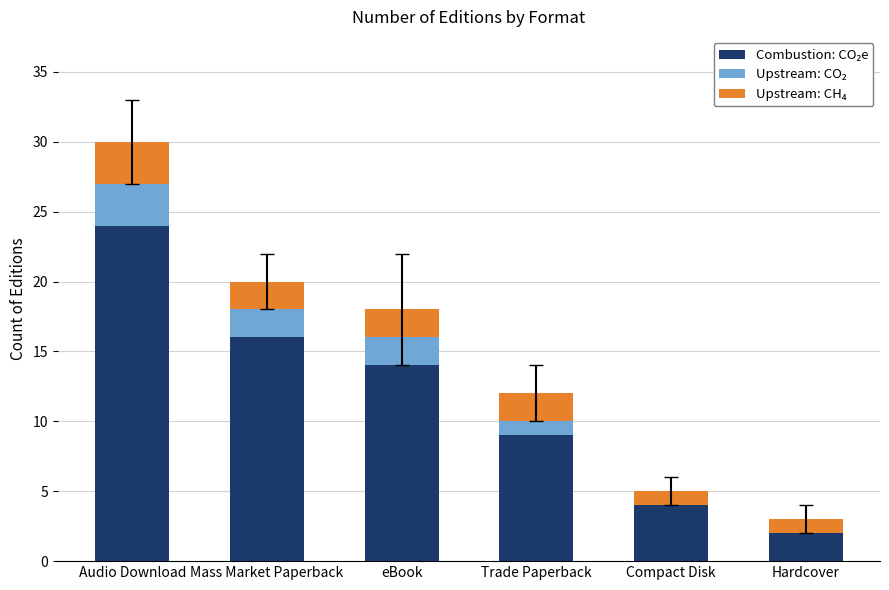

At which category is the sum across all series the highest?

Audio Download